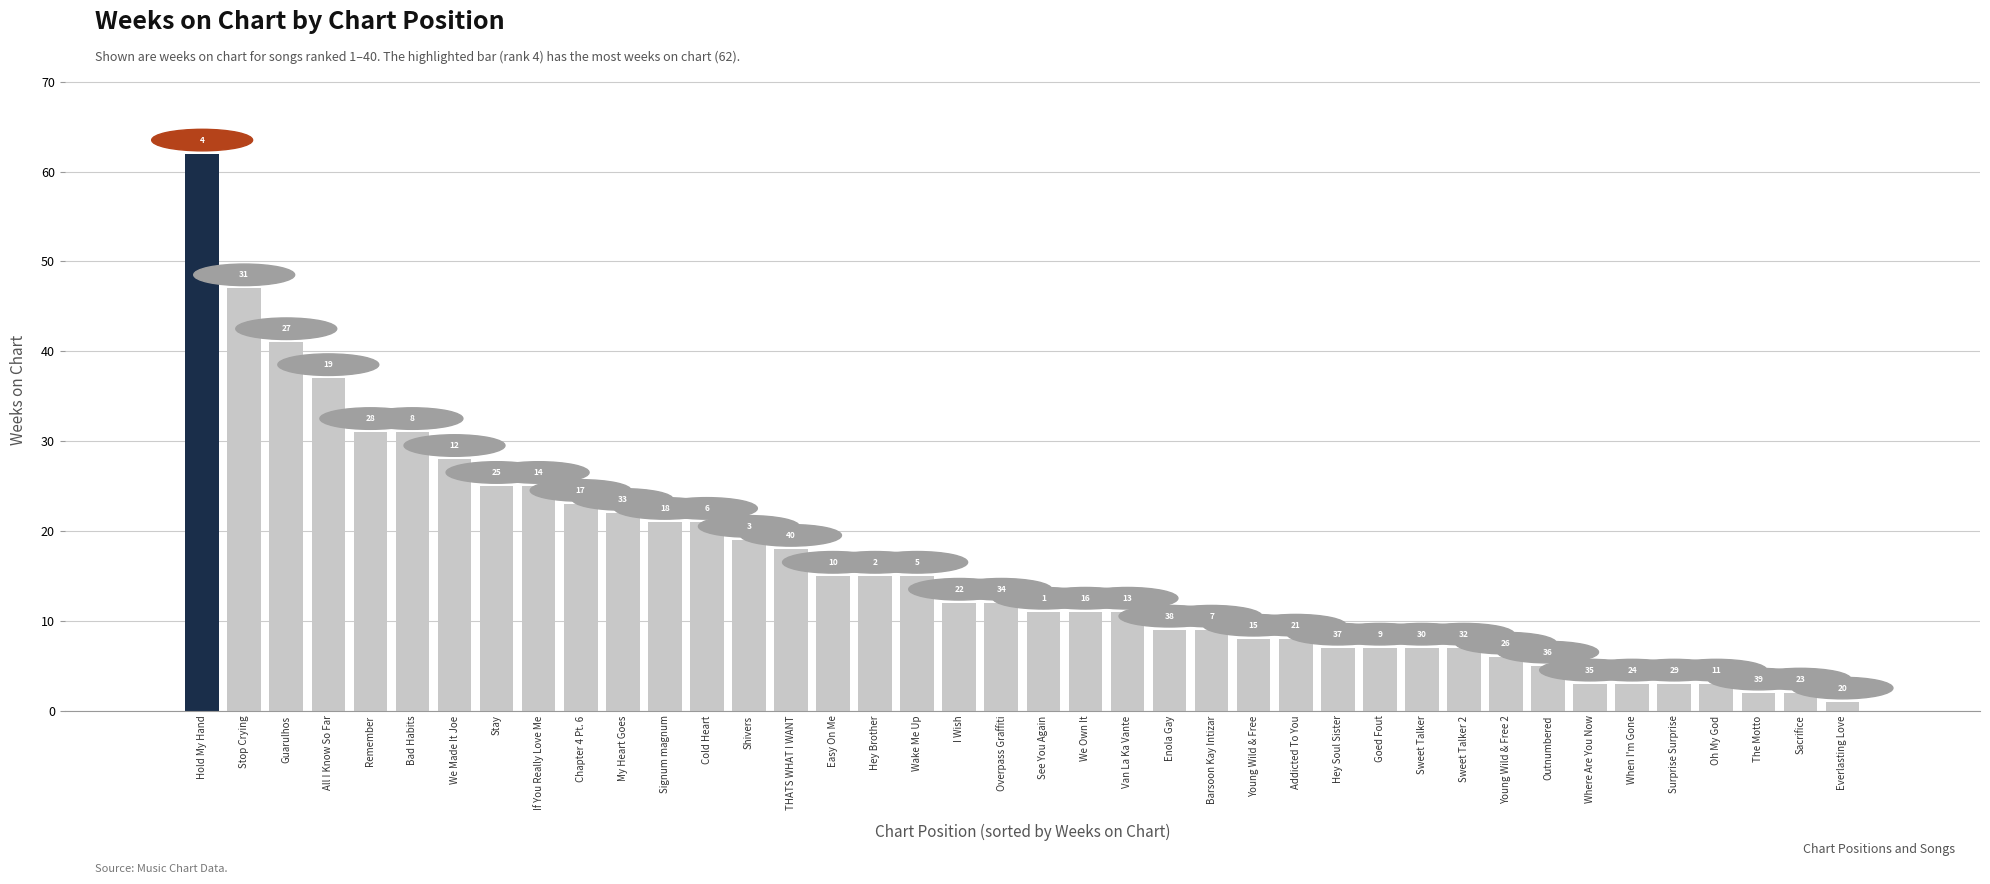

Between Remember and Barsoon Kay Intizar, which is larger?

Remember